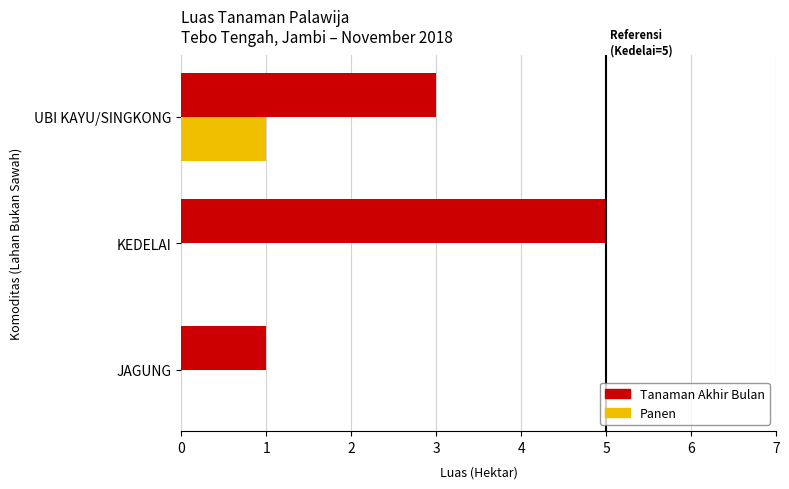

What is the sum of the Tanaman Akhir Bulan values at UBI KAYU/SINGKONG and JAGUNG?

4